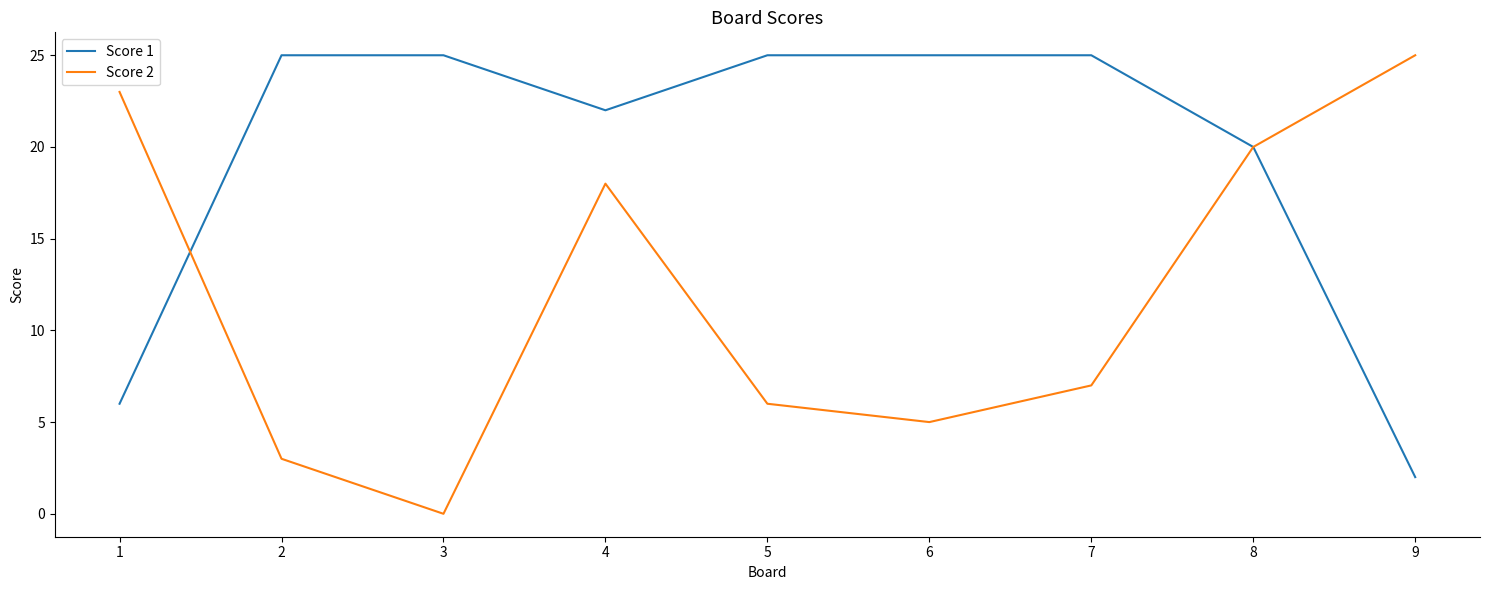

What are all the series names shown in the legend?

Score 1, Score 2